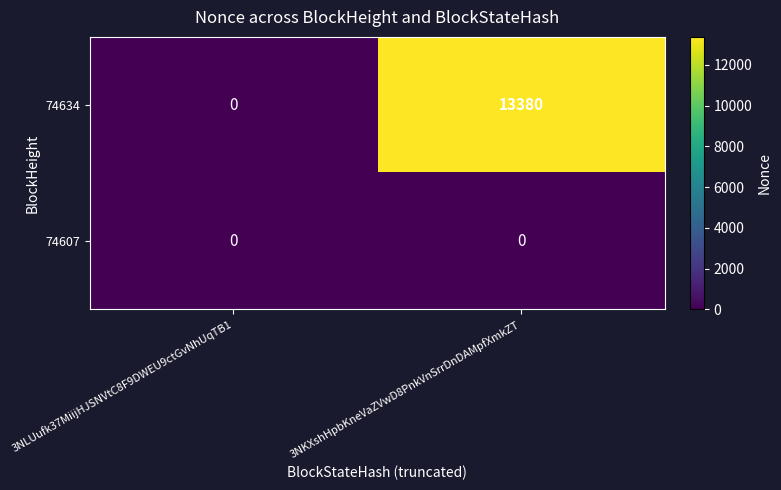

Count the number of categories in the chart.

2